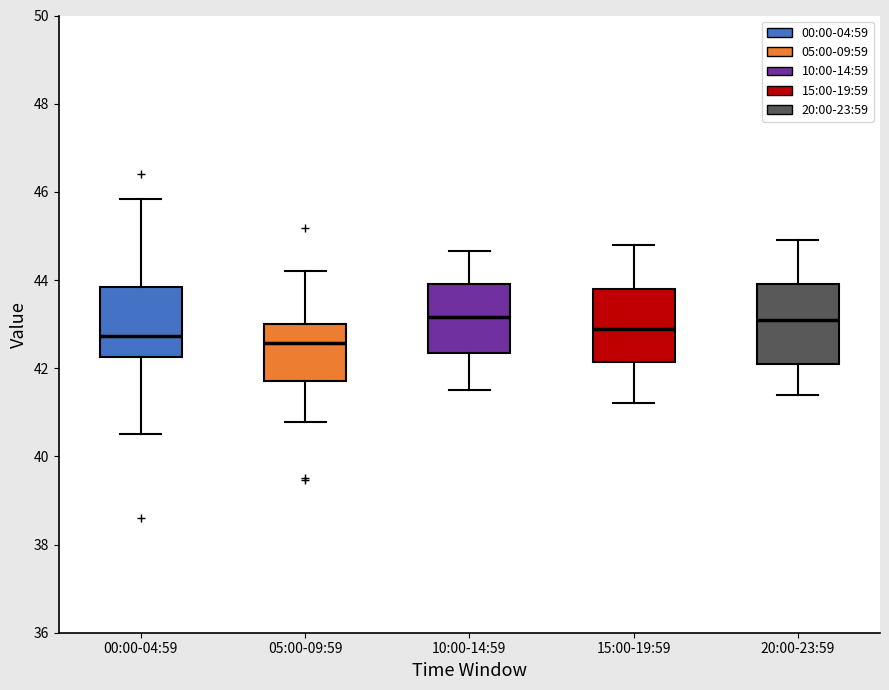

Reading left to right, read every box against the y-axis: the position of its median line, the range the box covers, and the ends of its whiskers. The values are not printed on the chart, so give them approximately, as read against the axis.

00:00-04:59: median 42.8, box 42.2 to 43.8, whiskers 40.6 to 45.8
05:00-09:59: median 42.6, box 41.8 to 43.0, whiskers 40.8 to 44.2
10:00-14:59: median 43.2, box 42.4 to 44.0, whiskers 41.6 to 44.6
15:00-19:59: median 43.0, box 42.2 to 43.8, whiskers 41.2 to 44.8
20:00-23:59: median 43.2, box 42.2 to 44.0, whiskers 41.4 to 45.0